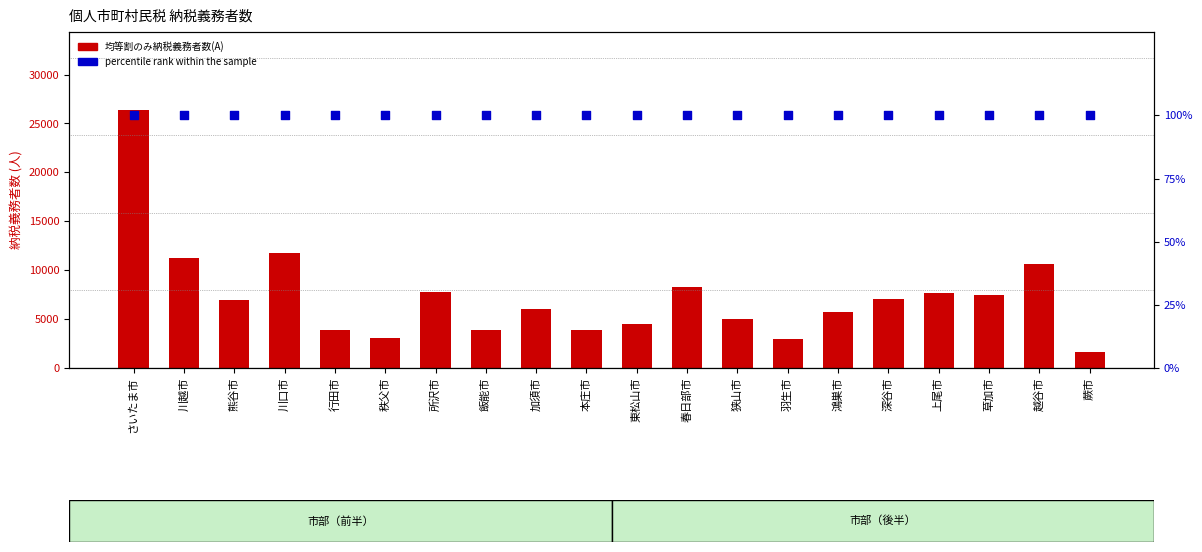

What is the total value across all series at 越谷市?

10780